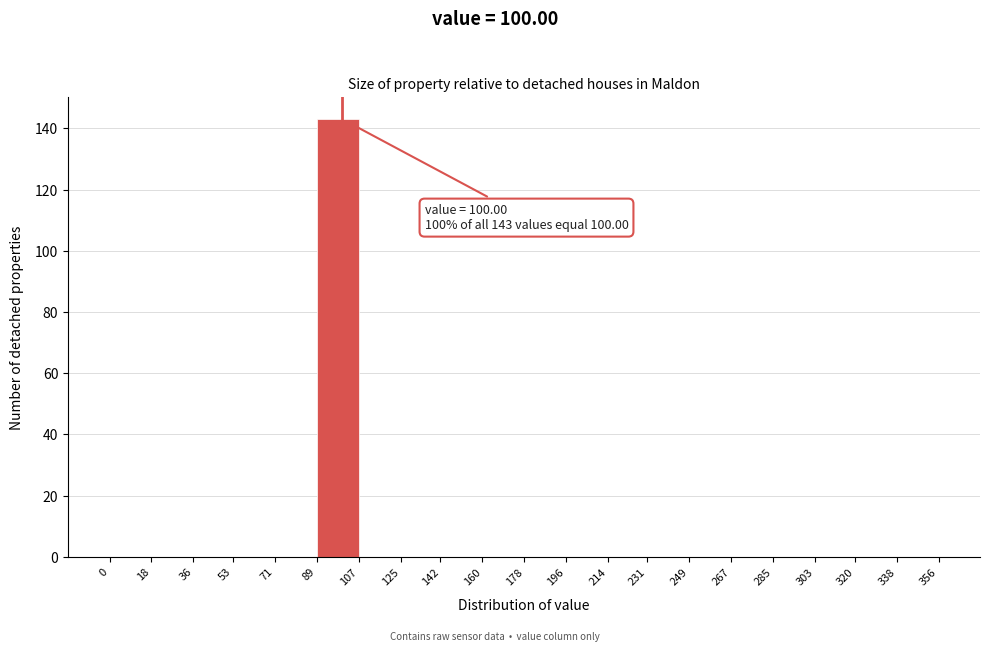

Which range on the x-axis has the tallest bar?

89 to 107